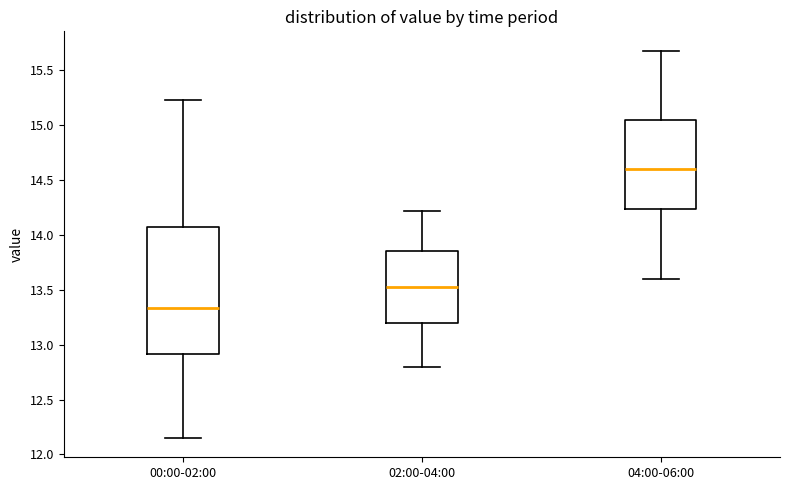

Which box's median line is the lowest?

00:00-02:00